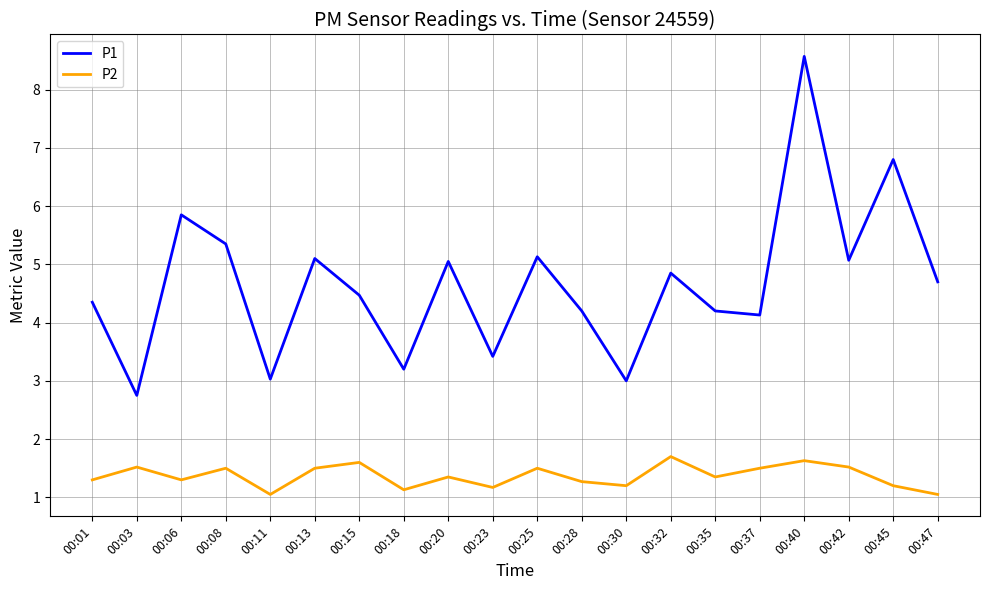

How many distinct data groups are displayed?

2